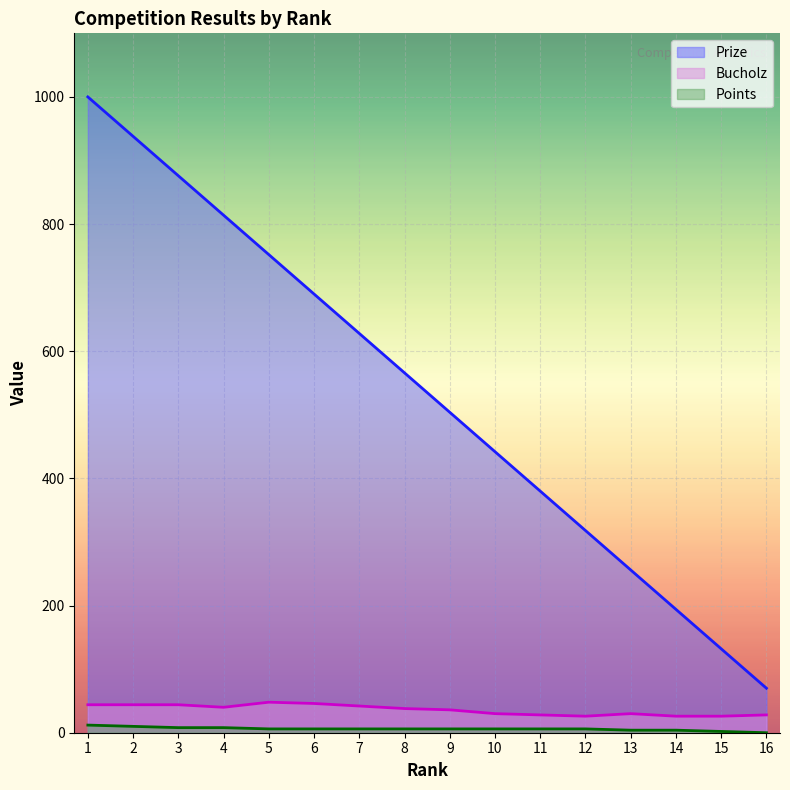

At which category is the sum across all series the highest?

1